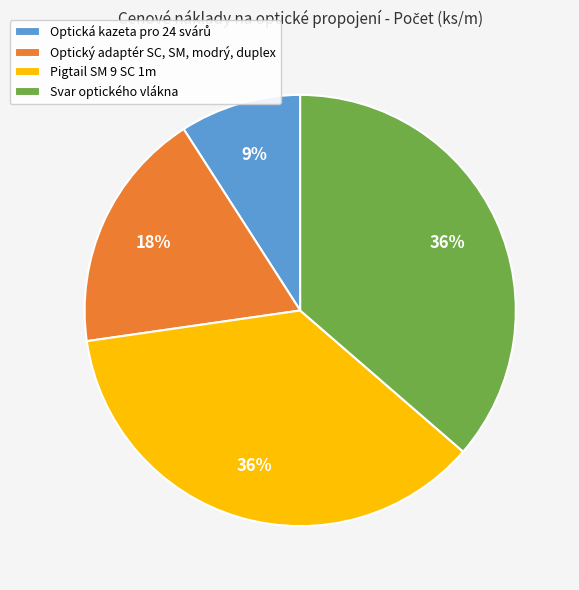

True or false: Svar optického vlákna accounts for 28% of the total.

False